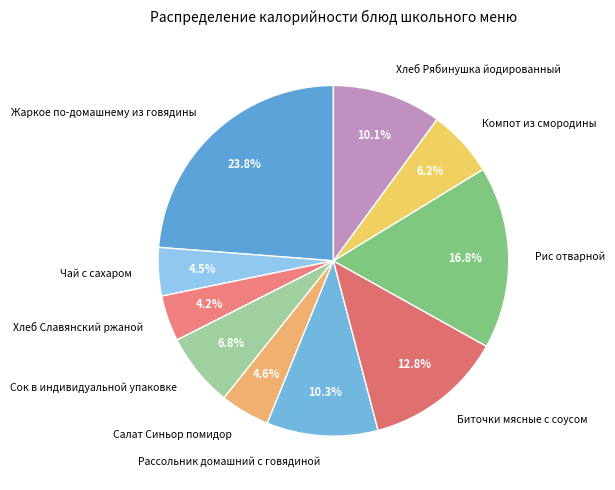

Which category has the biggest portion of the pie?

Жаркое по-домашнему из говядины